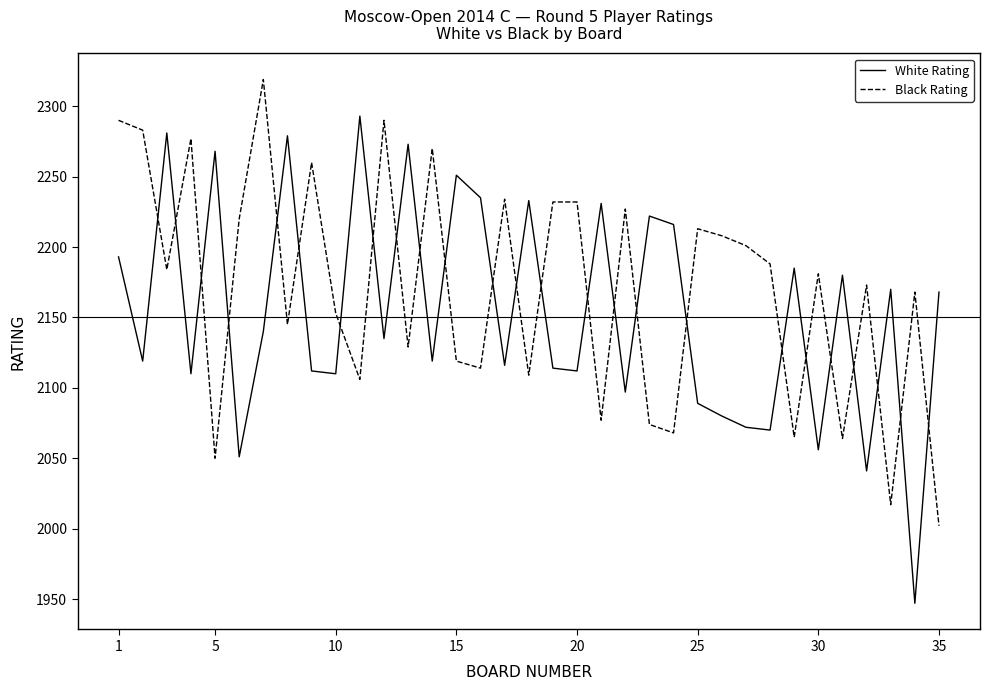

What is the smallest value displayed?

1947